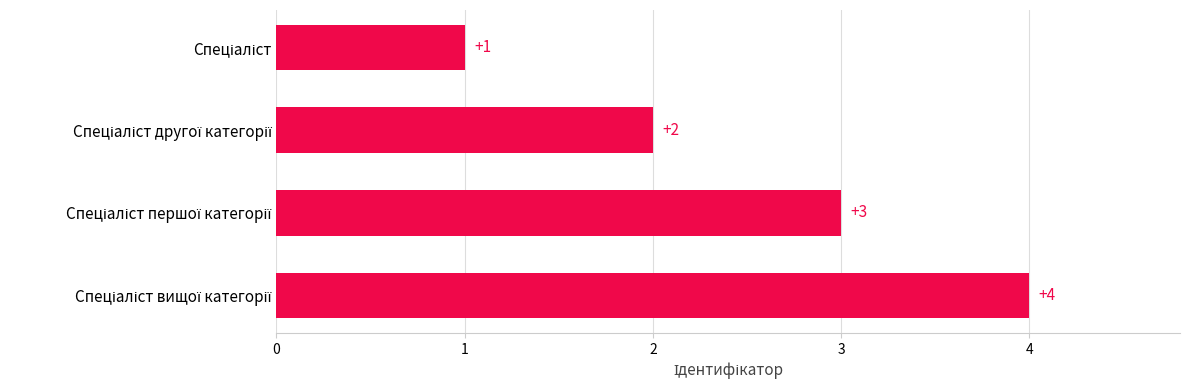

What is the greatest value displayed?

4